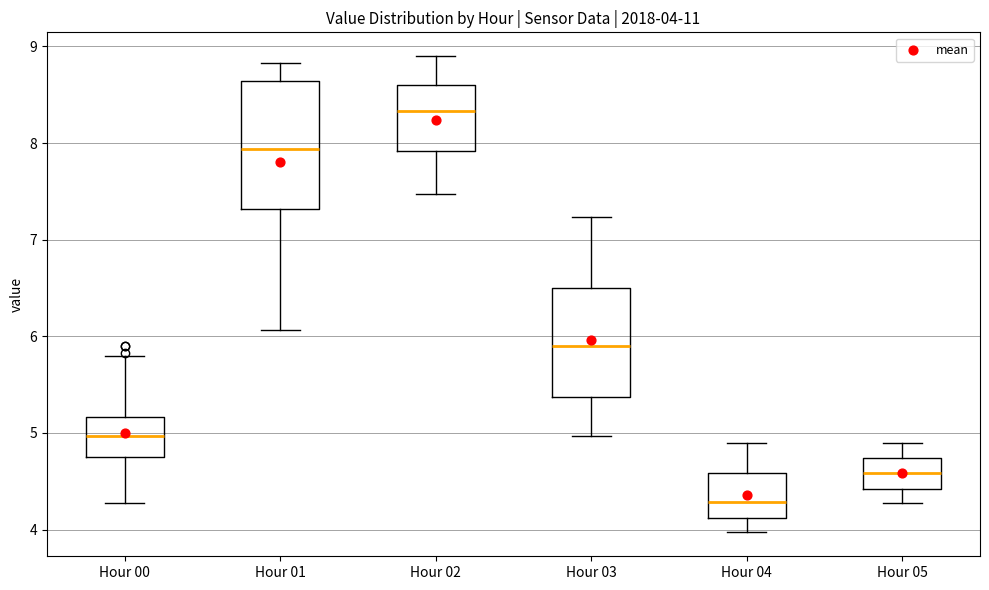

Comparing the boxes themselves (not the whiskers), which one is the tallest?

Hour 01